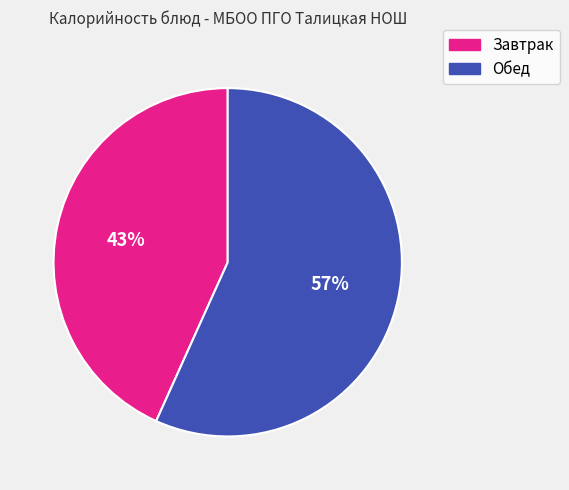

To the nearest percent, what is the average slice percentage?

50%